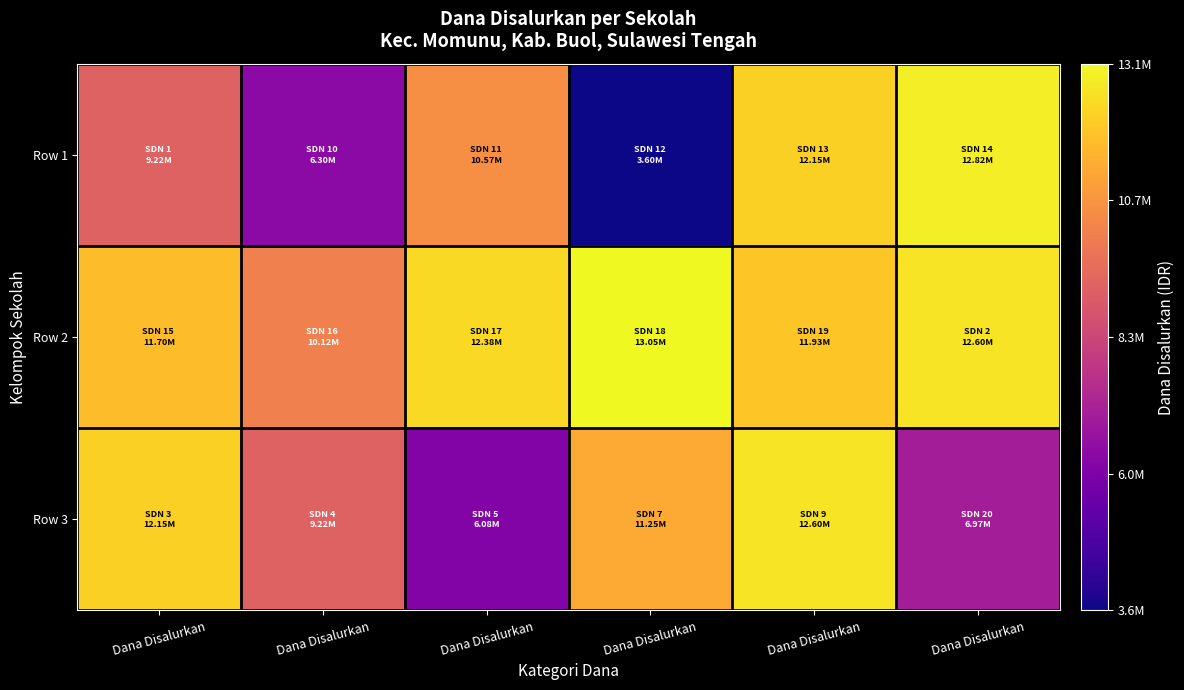

Reading right to left, list all the values displayed in this chart.

Row 1: Dana Disalurkan=12825000	Dana Disalurkan=12150000	Dana Disalurkan=3600000	Dana Disalurkan=10575000	Dana Disalurkan=6300000	Dana Disalurkan=9225000
Row 2: Dana Disalurkan=12600000	Dana Disalurkan=11925000	Dana Disalurkan=13050000	Dana Disalurkan=12375000	Dana Disalurkan=10125000	Dana Disalurkan=11700000
Row 3: Dana Disalurkan=6975000	Dana Disalurkan=12600000	Dana Disalurkan=11250000	Dana Disalurkan=6075000	Dana Disalurkan=9225000	Dana Disalurkan=12150000